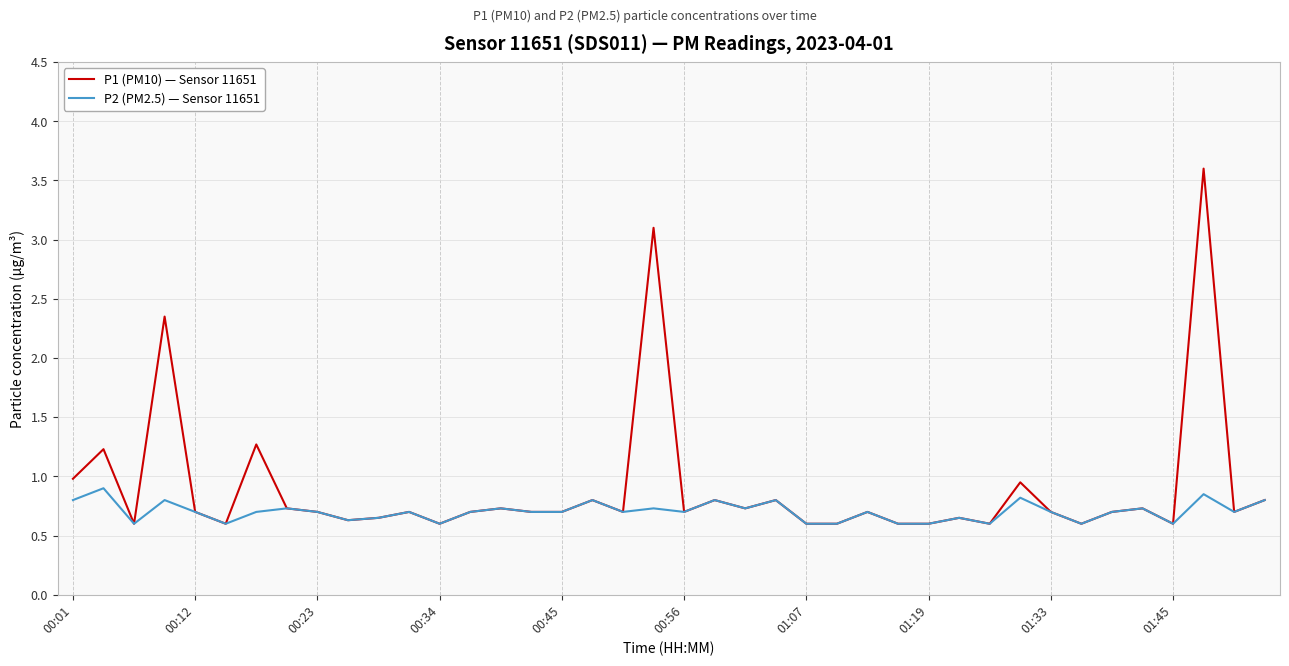

List the series in order of their overall mean, highest first.

P1 (PM10) — Sensor 11651, P2 (PM2.5) — Sensor 11651